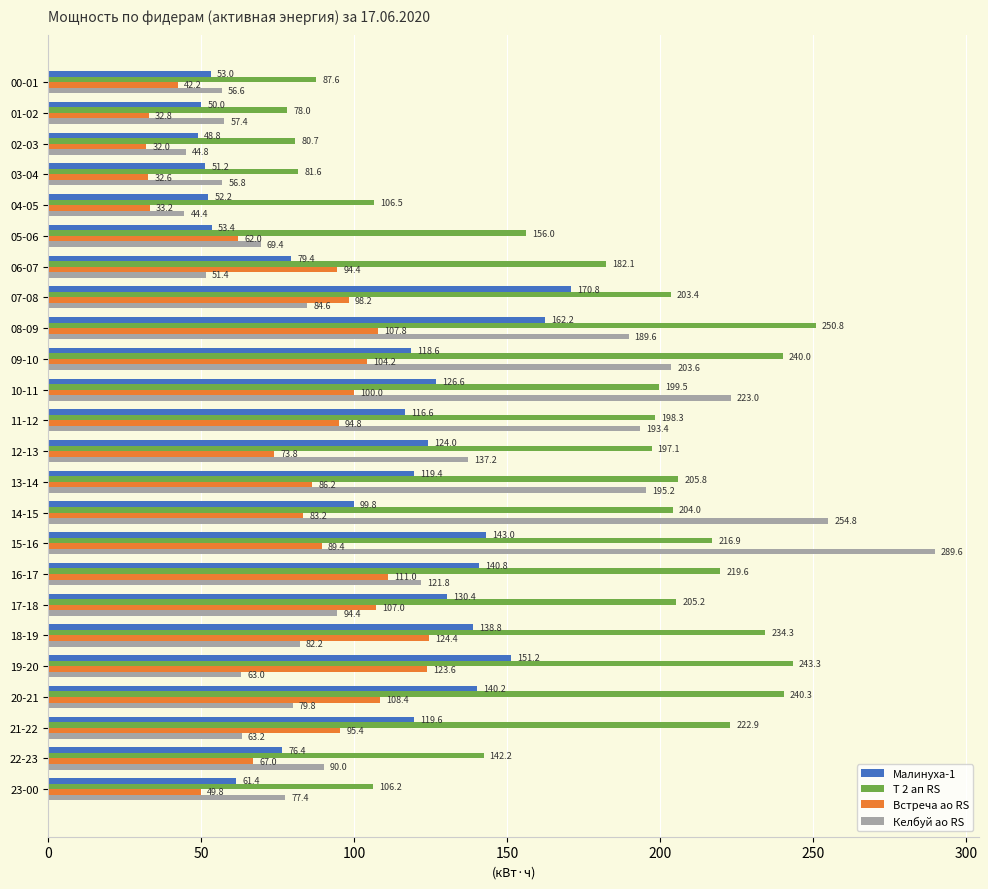

What is the spread (max minus min) of values at 03-04?

49.0